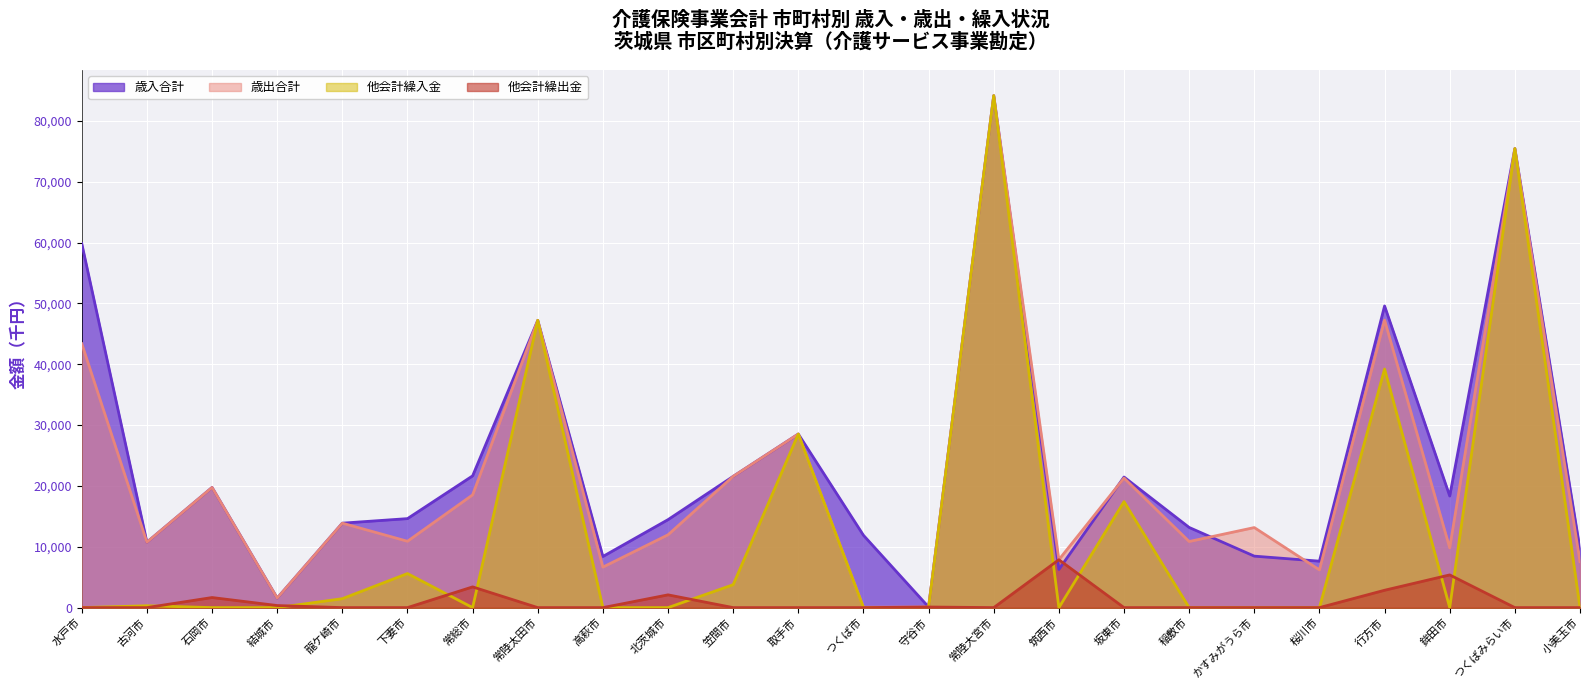

Reading left to right, list all the values displayed in this chart.

歳入合計: 水戸市=59840	古河市=10753	石岡市=19755	結城市=1566	龍ケ崎市=13884	下妻市=14631	常総市=21660	常陸太田市=47224	高萩市=8406	北茨城市=14464	笠間市=21577	取手市=28540	つくば市=11889	守谷市=100	常陸大宮市=84173	筑西市=6274	坂東市=21472	稲敷市=13178	かすみがうら市=8462	桜川市=7635	行方市=49592	鉾田市=18348	つくばみらい市=75470	小美玉市=9617
歳出合計: 水戸市=43388	古河市=10753	石岡市=19755	結城市=1566	龍ケ崎市=13884	下妻市=10907	常総市=18534	常陸太田市=47224	高萩市=6658	北茨城市=11971	笠間市=21577	取手市=28540	つくば市=59	守谷市=100	常陸大宮市=84173	筑西市=7874	坂東市=21293	稲敷市=10868	かすみがうら市=13161	桜川市=6203	行方市=47270	鉾田市=9820	つくばみらい市=75470	小美玉市=7563
他会計繰入金: 水戸市=0	古河市=305	石岡市=0	結城市=0	龍ケ崎市=1467	下妻市=5600	常総市=0	常陸太田市=47224	高萩市=0	北茨城市=0	笠間市=3769	取手市=28540	つくば市=0	守谷市=0	常陸大宮市=84173	筑西市=0	坂東市=17426	稲敷市=0	かすみがうら市=0	桜川市=0	行方市=39226	鉾田市=0	つくばみらい市=75470	小美玉市=0
他会計繰出金: 水戸市=0	古河市=0	石岡市=1657	結城市=340	龍ケ崎市=0	下妻市=0	常総市=3407	常陸太田市=0	高萩市=0	北茨城市=2098	笠間市=0	取手市=0	つくば市=0	守谷市=100	常陸大宮市=0	筑西市=7874	坂東市=0	稲敷市=0	かすみがうら市=0	桜川市=0	行方市=2854	鉾田市=5376	つくばみらい市=0	小美玉市=0